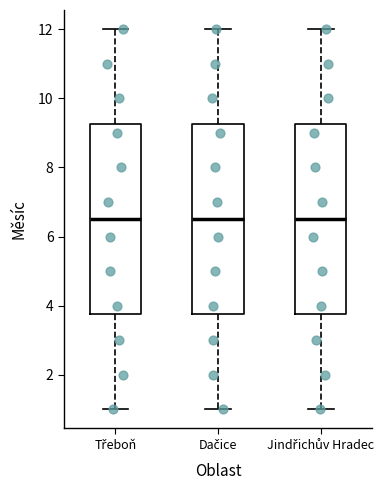

Where is the lower edge of the box for Dačice on the y-axis? The values are not printed on the chart, so give them approximately, as read against the axis.

3.8